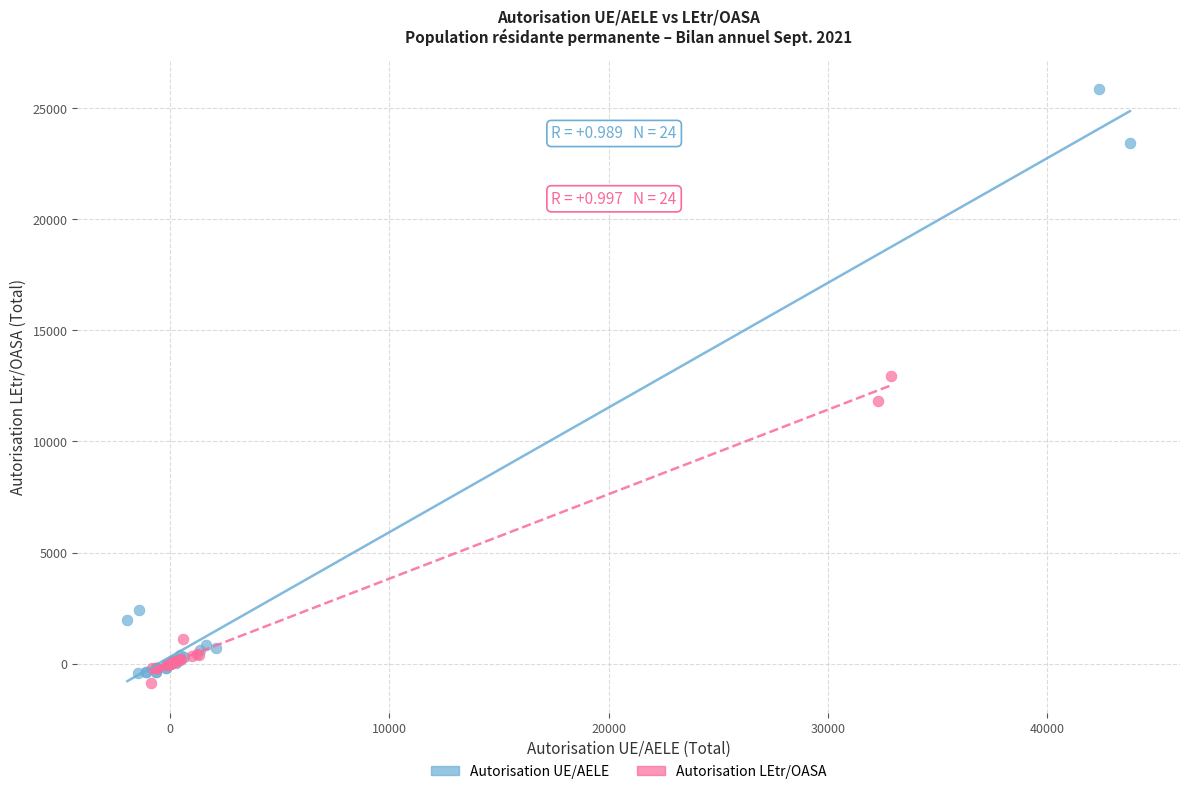

Which series contains the lowest Y value?

Autorisation LEtr/OASA